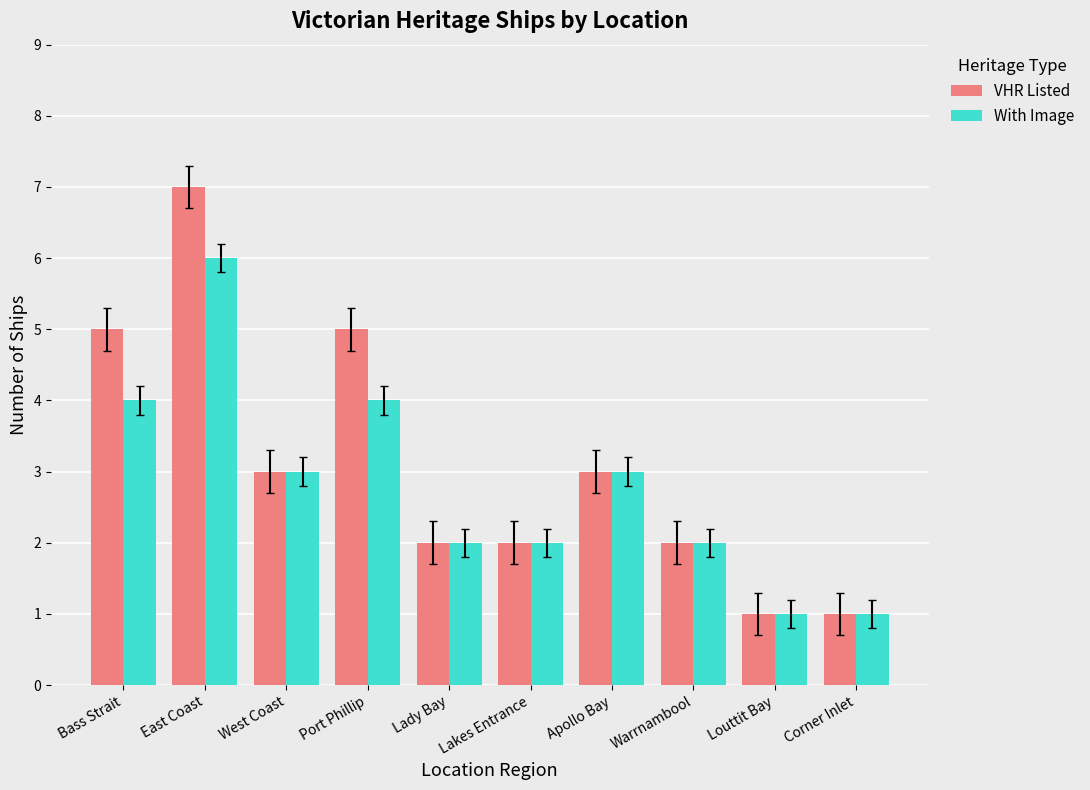

What is the label of the 10th bar from the left?

Corner Inlet